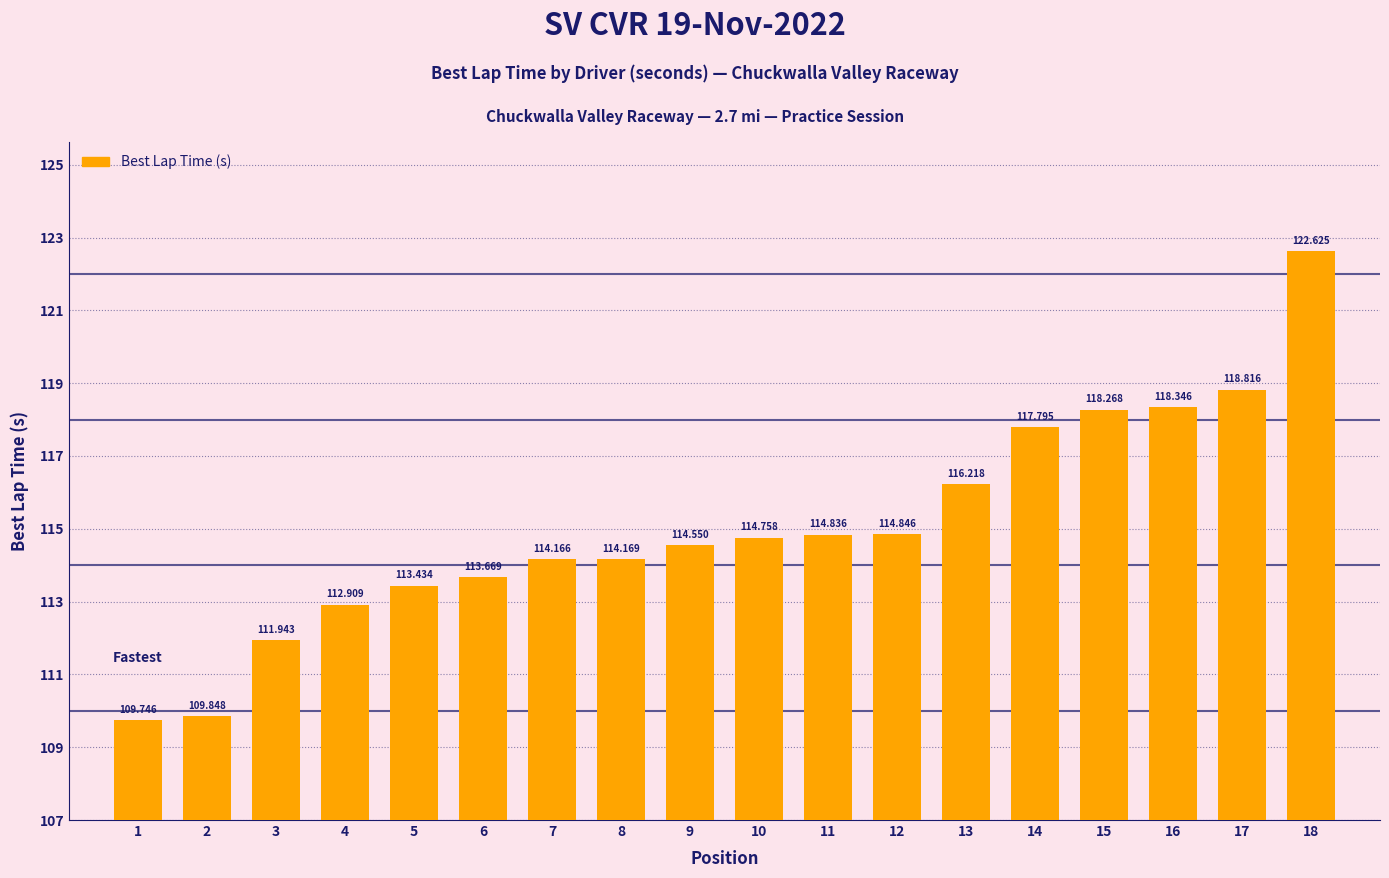

How many categories are shown in the chart?

18